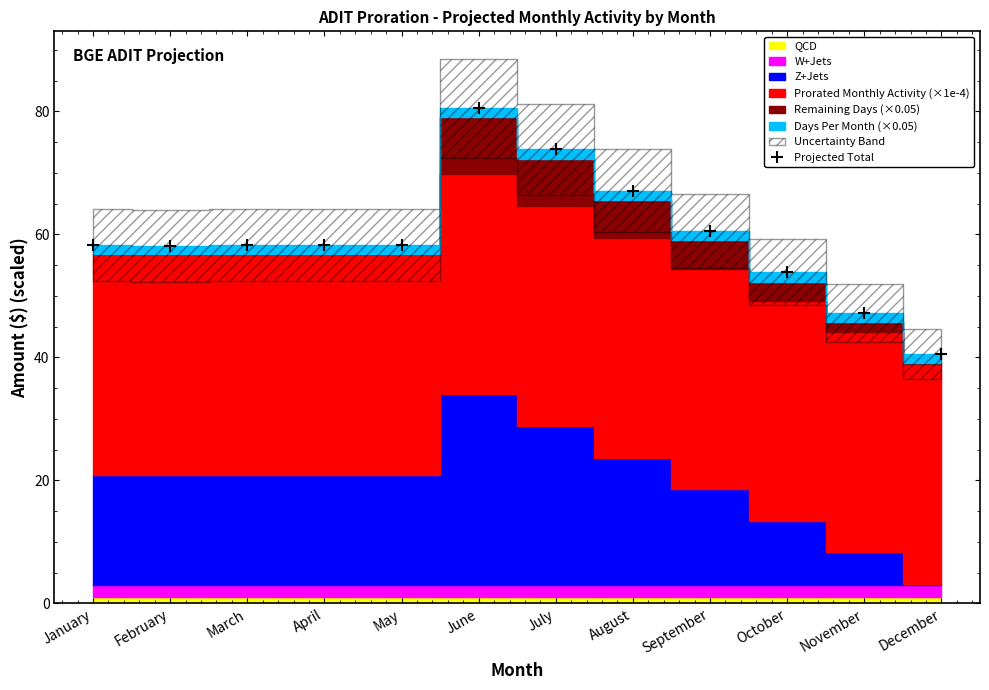

Which has a higher value, October or December?

October